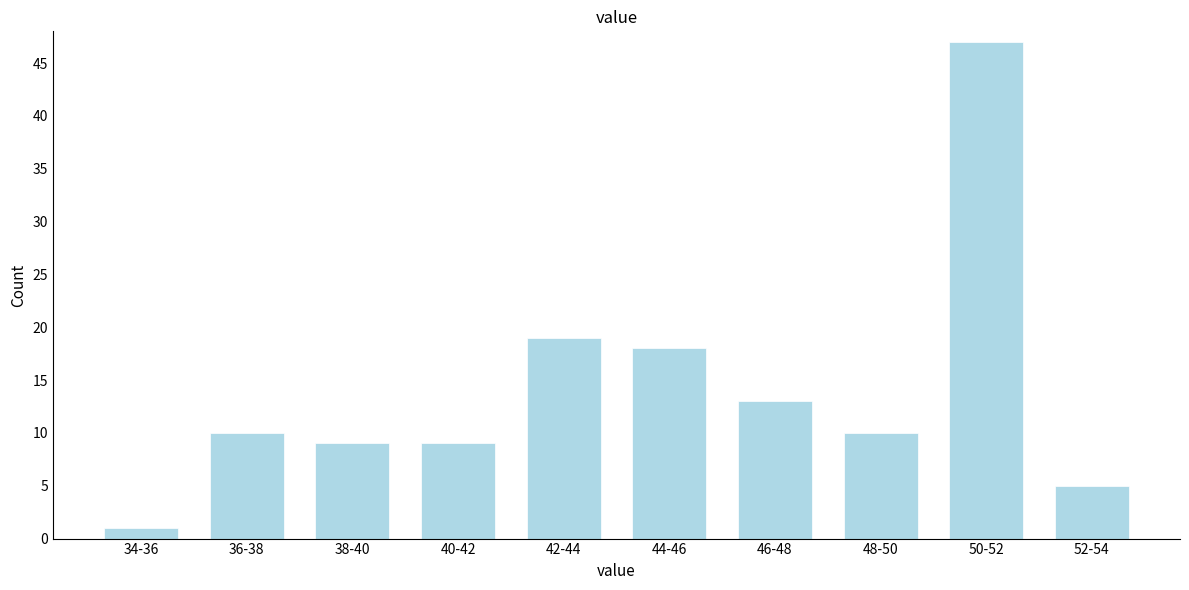

Reading left to right, extract all data points from this chart.

1	10	9	9	19	18	13	10	47	5